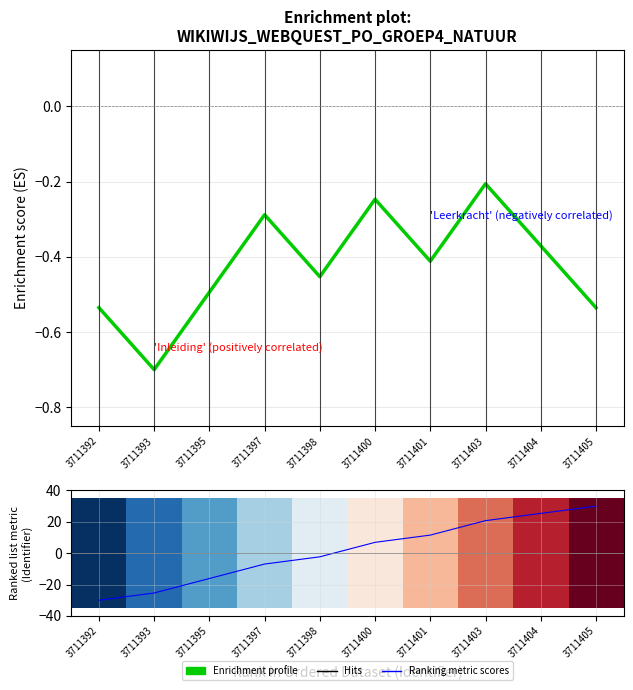

How many distinct data groups are displayed?

3